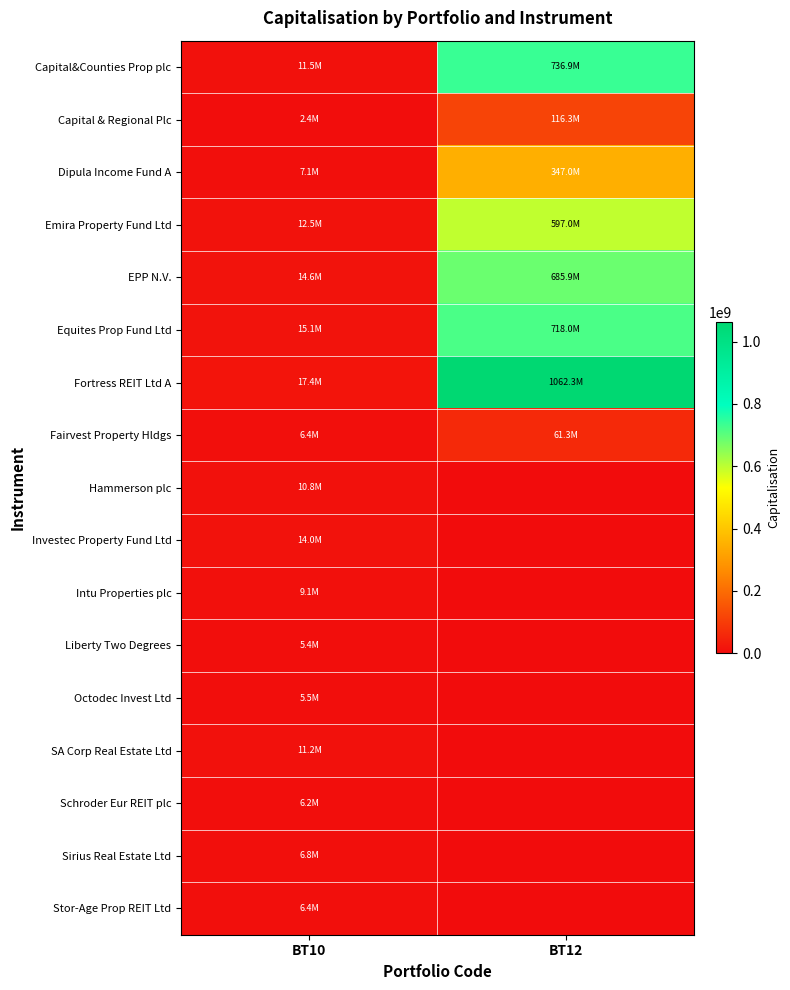

Reading left to right, list all the values displayed in this chart.

Capital&Counties Prop plc: BT10=11455038	BT12=736897497
Capital & Regional Plc: BT10=2448160	BT12=116319700
Dipula Income Fund A: BT10=7149510	BT12=346994880
Emira Property Fund Ltd: BT10=12526899	BT12=597012141
EPP N.V.: BT10=14621970	BT12=685879425
Equites Prop Fund Ltd: BT10=15099770	BT12=718028696
Fortress REIT Ltd A: BT10=17426226	BT12=1062259431
Fairvest Property Hldgs: BT10=6441300	BT12=61342425
Hammerson plc: BT10=10837024	BT12=0
Investec Property Fund Ltd: BT10=14019999	BT12=0
Intu Properties plc: BT10=9147528	BT12=0
Liberty Two Degrees: BT10=5426570	BT12=0
Octodec Invest Ltd: BT10=5469750	BT12=0
SA Corp Real Estate Ltd: BT10=11194302	BT12=0
Schroder Eur REIT plc: BT10=6192784	BT12=0
Sirius Real Estate Ltd: BT10=6765564	BT12=0
Stor-Age Prop REIT Ltd: BT10=6417198	BT12=0